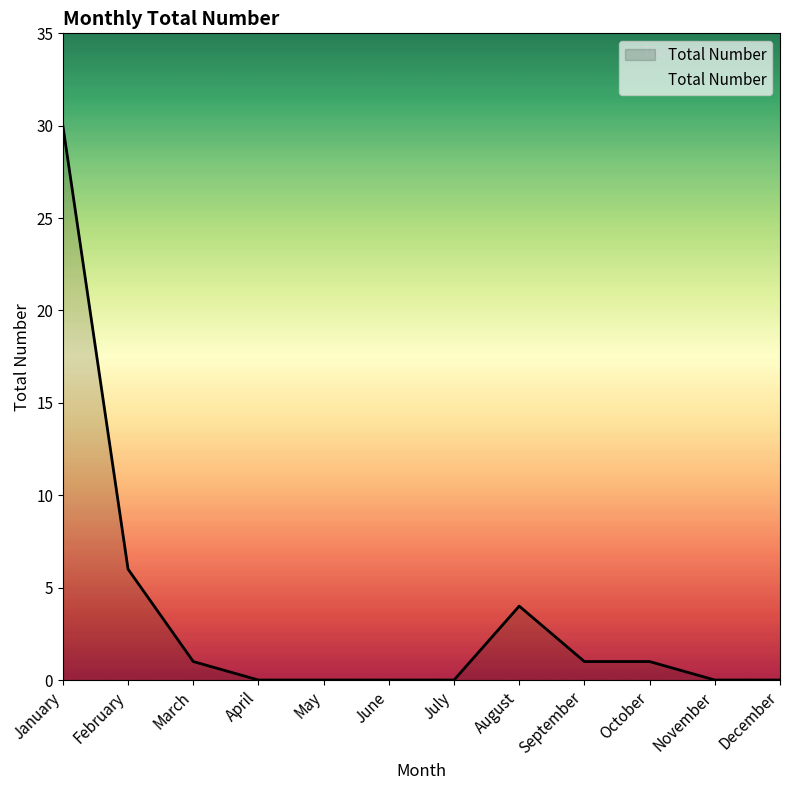

Where is the data nearest to the value 15?

February